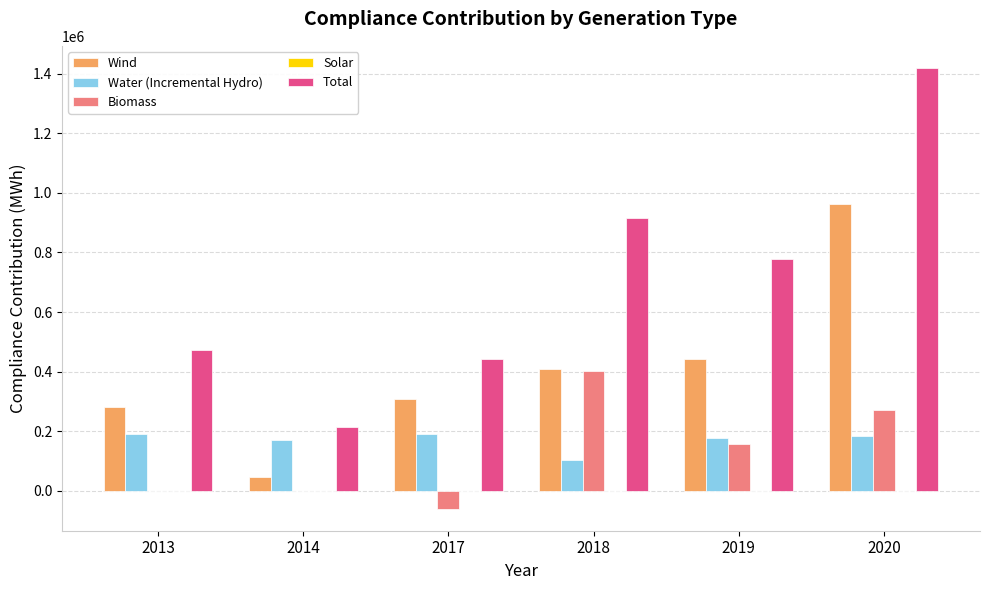

What is the sum of all Total values?

4246710.0